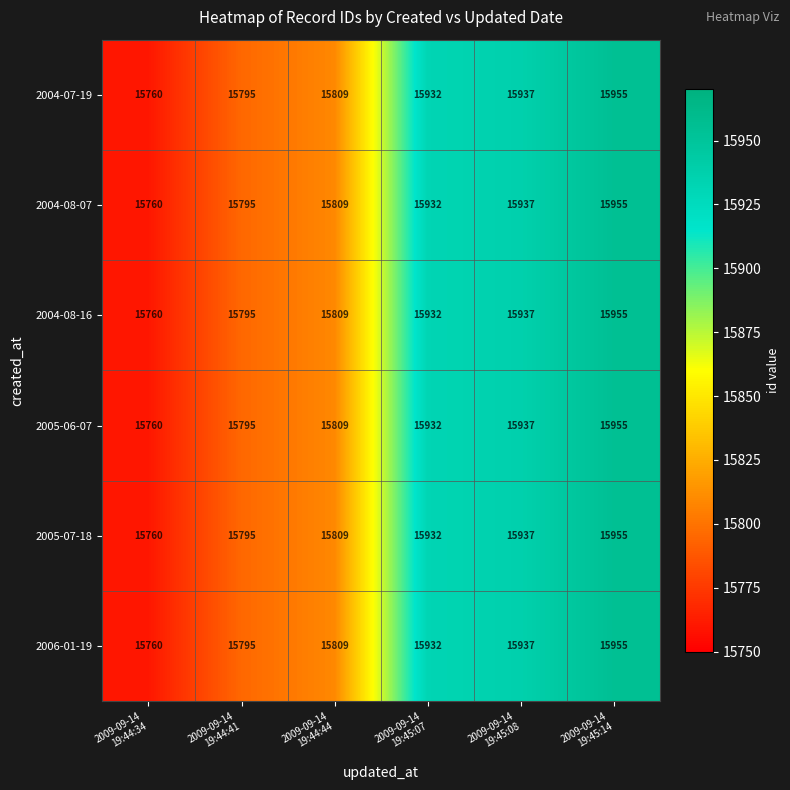

What is the sum of all 2005-06-07 values?

95188